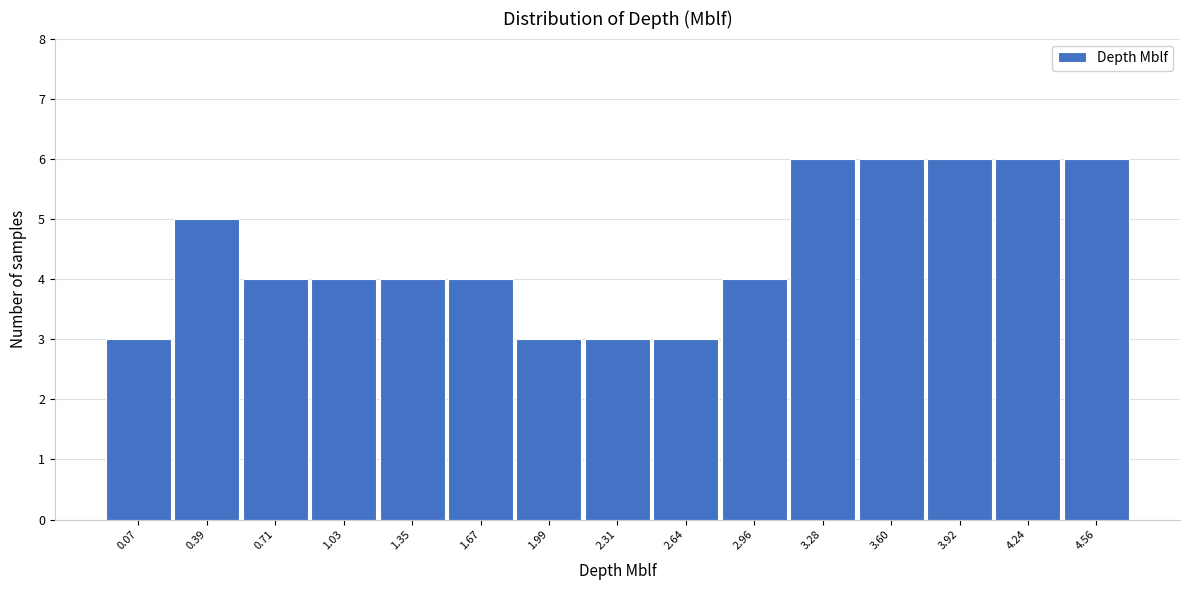

Reading left to right, extract all data points from this chart.

3	5	4	4	4	4	3	3	3	4	6	6	6	6	6